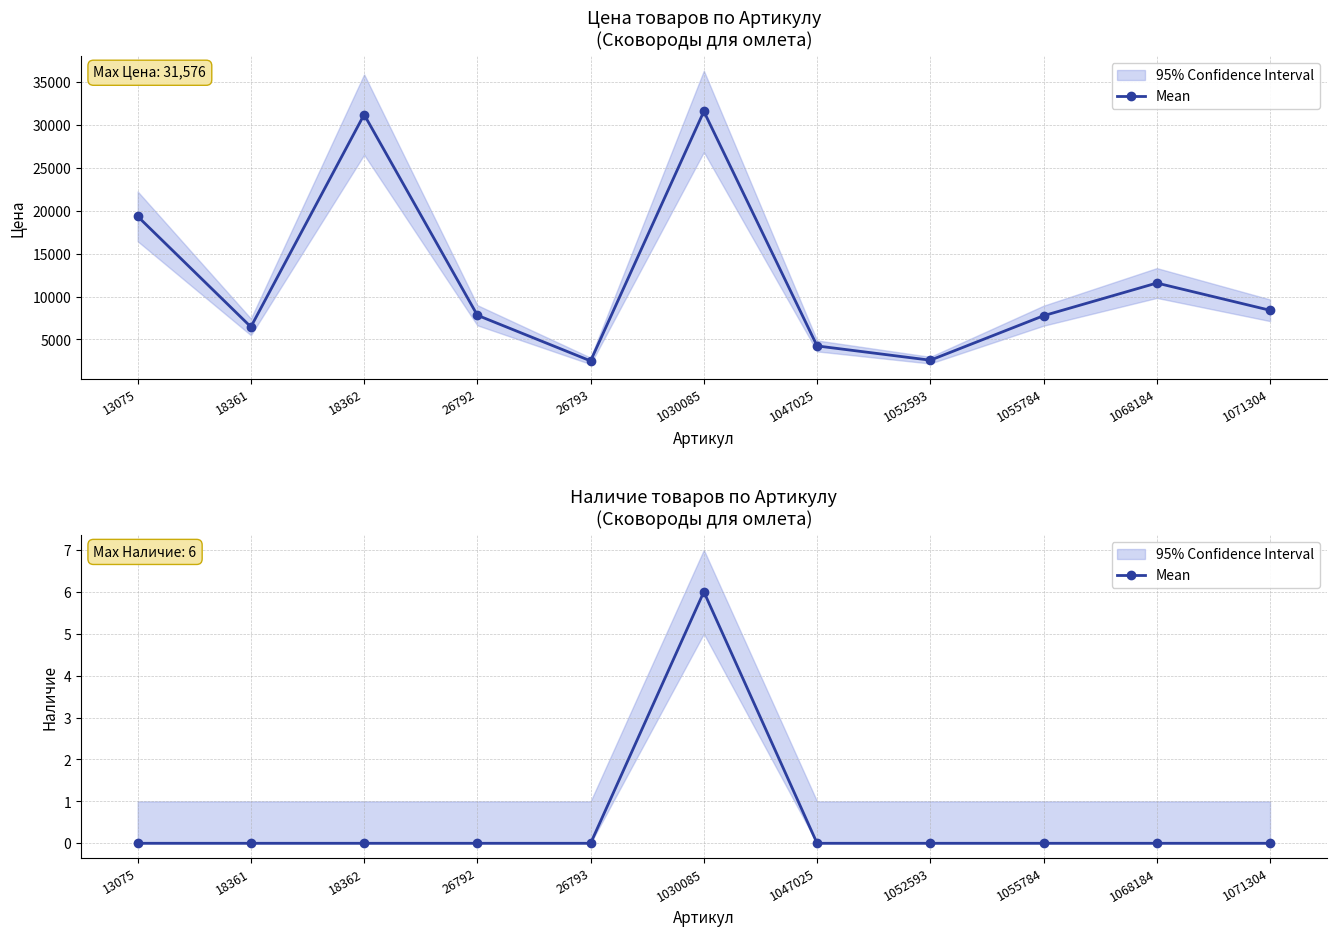

List the labels in order of value, largest first.

1030085, 13075, 18361, 18362, 26792, 26793, 1047025, 1052593, 1055784, 1068184, 1071304